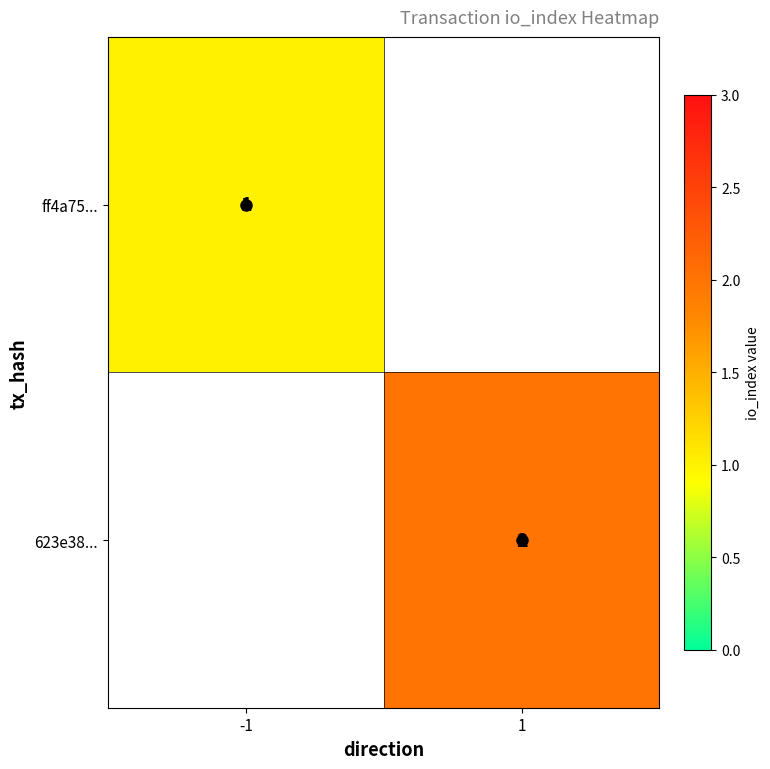

True or false: ff4a75... has a value of 0 at -1.

False